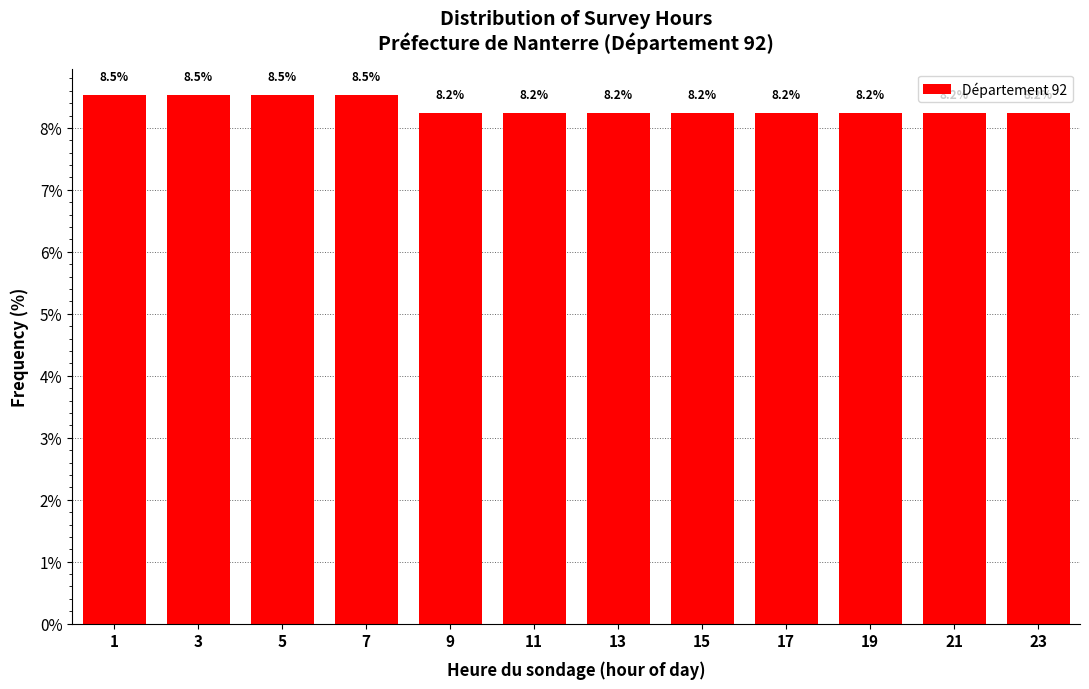

Reading right to left, list all the values displayed in this chart.

8.2	8.2	8.2	8.2	8.2	8.2	8.2	8.2	8.5	8.5	8.5	8.5